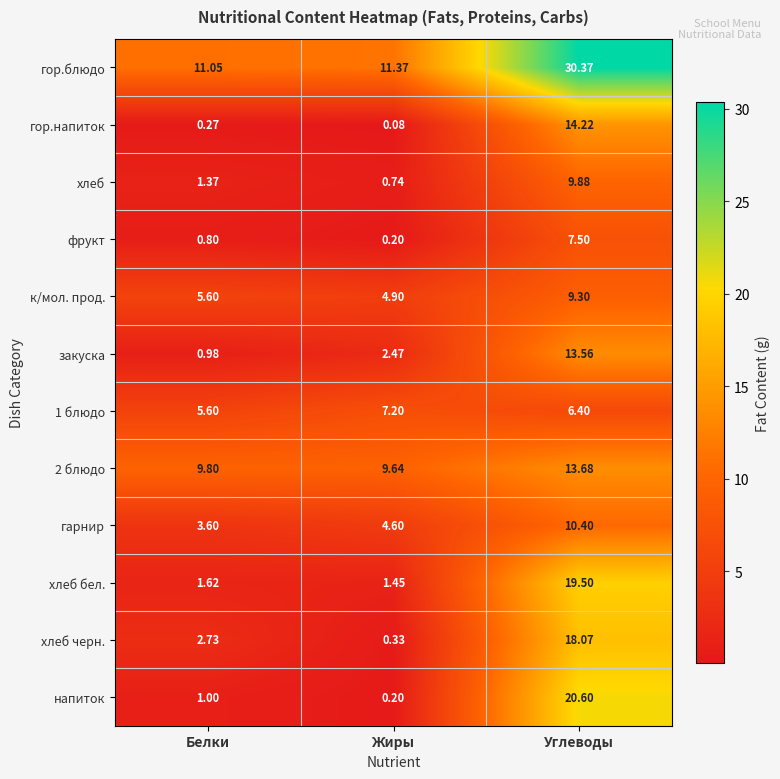

Which label corresponds to the smallest value in the chart?

Жиры